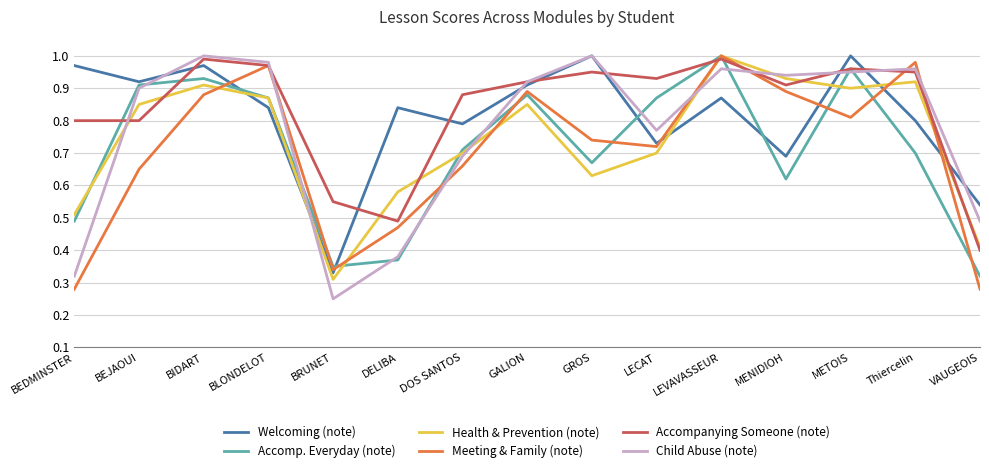

The value of Child Abuse (note) at LECAT is 1.2. True or false?

False